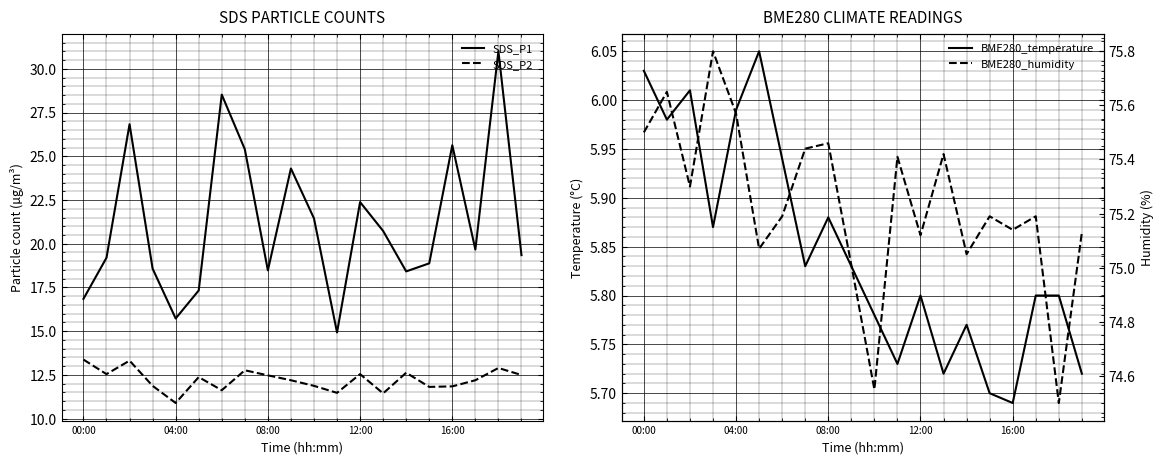

At which label does BME280_humidity first exceed 75?

00:00